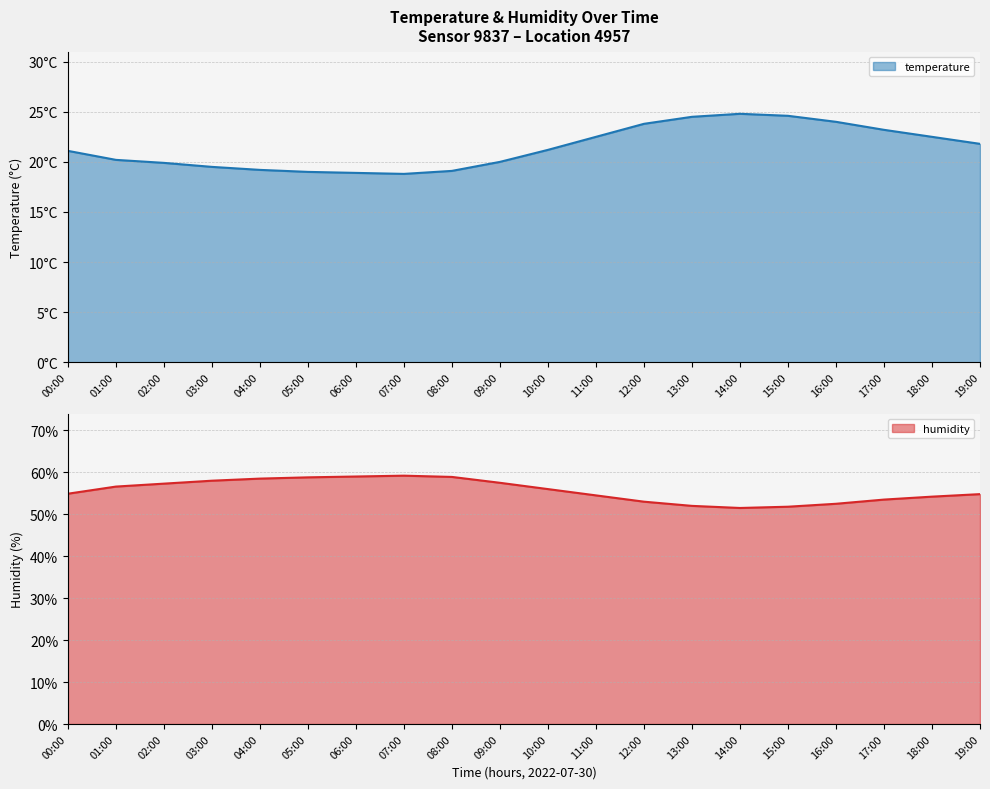

Rank the categories by temperature value from highest to lowest.

14:00, 15:00, 13:00, 16:00, 12:00, 17:00, 11:00, 18:00, 19:00, 10:00, 00:00, 01:00, 09:00, 02:00, 03:00, 04:00, 08:00, 05:00, 06:00, 07:00